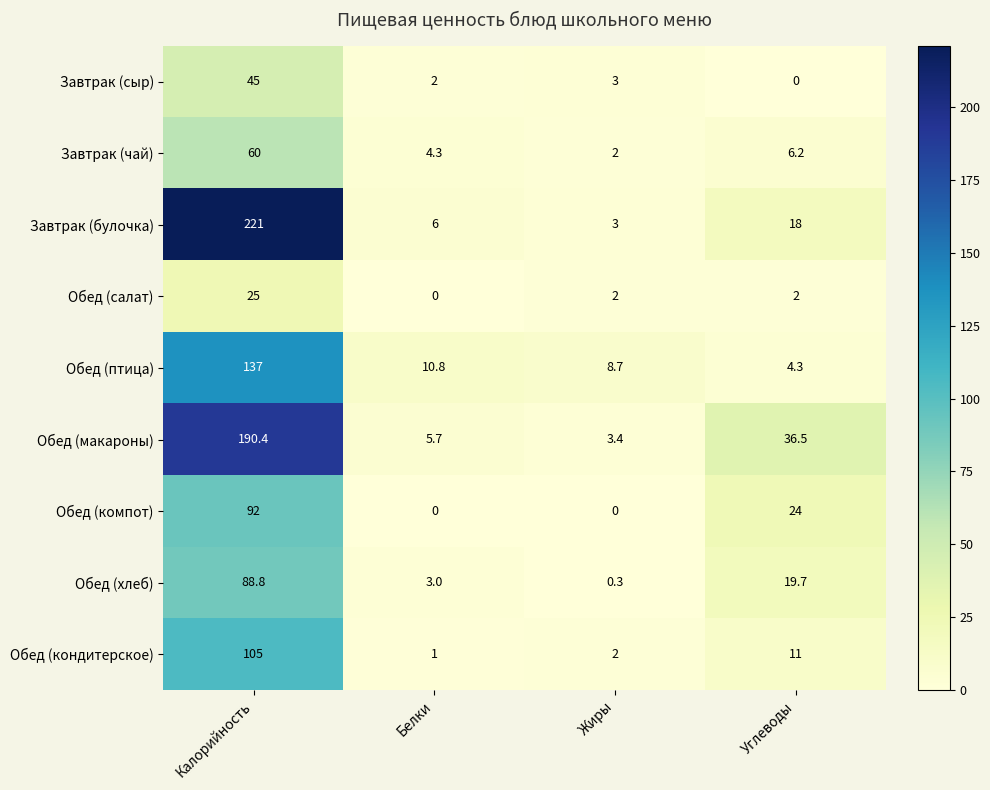

What is the difference between the highest and lowest values at Калорийность?

196.0